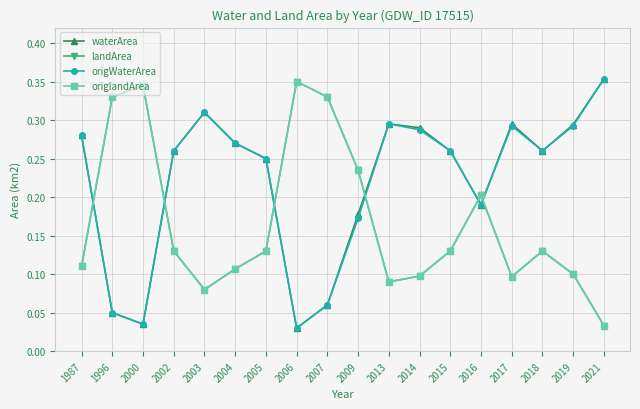

What are all the series names shown in the legend?

waterArea, landArea, origWaterArea, origlandArea